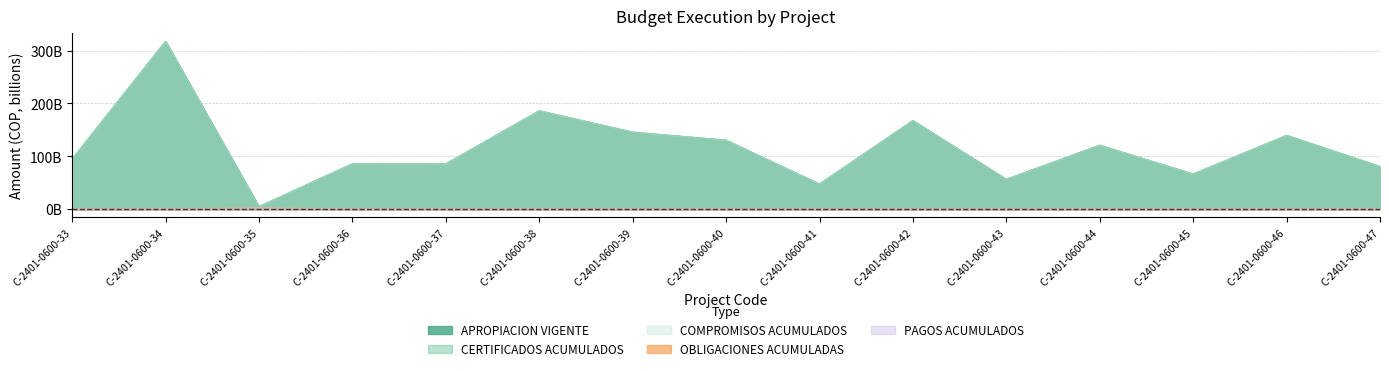

Between C-2401-0600-36 and C-2401-0600-41, which series saw the biggest shift?

APROPIACION VIGENTE